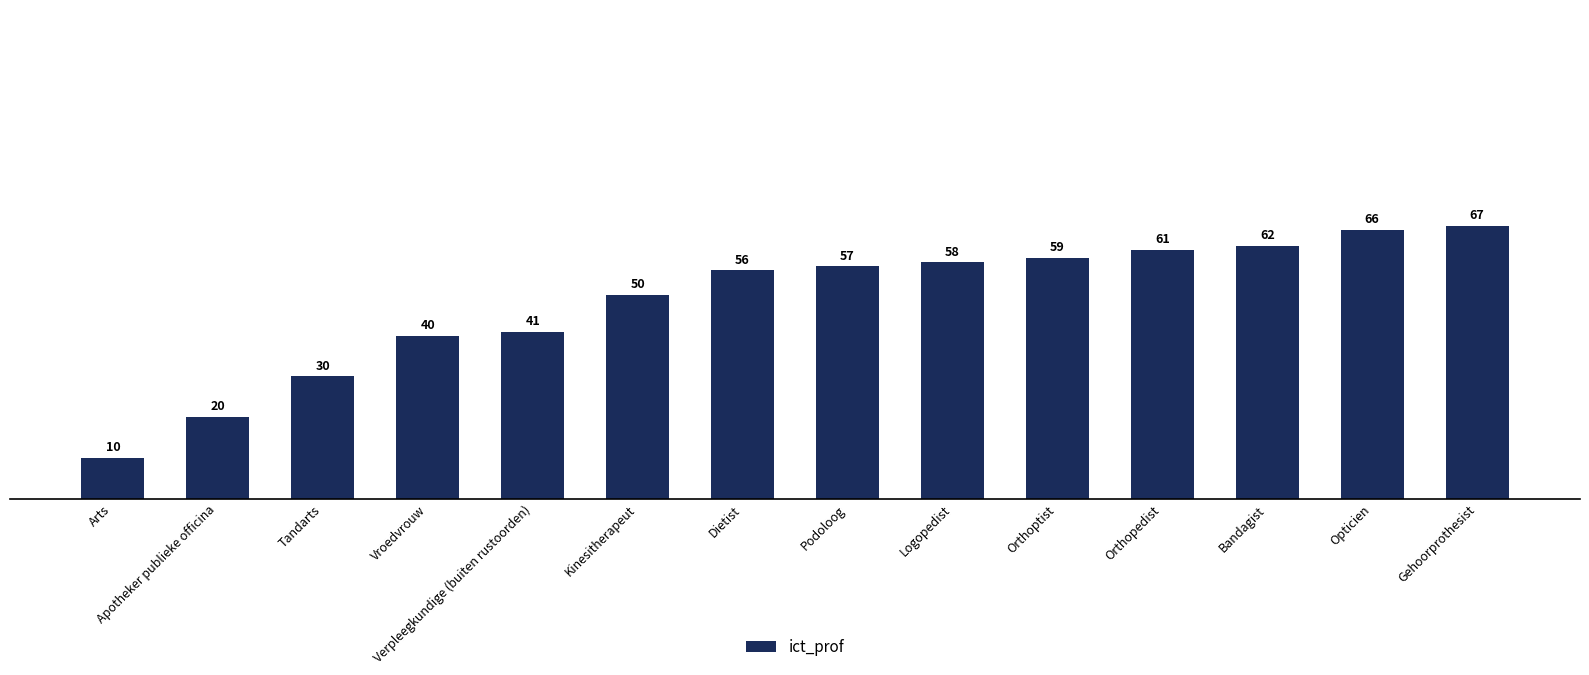

What is the label of the 7th bar from the right?

Podoloog